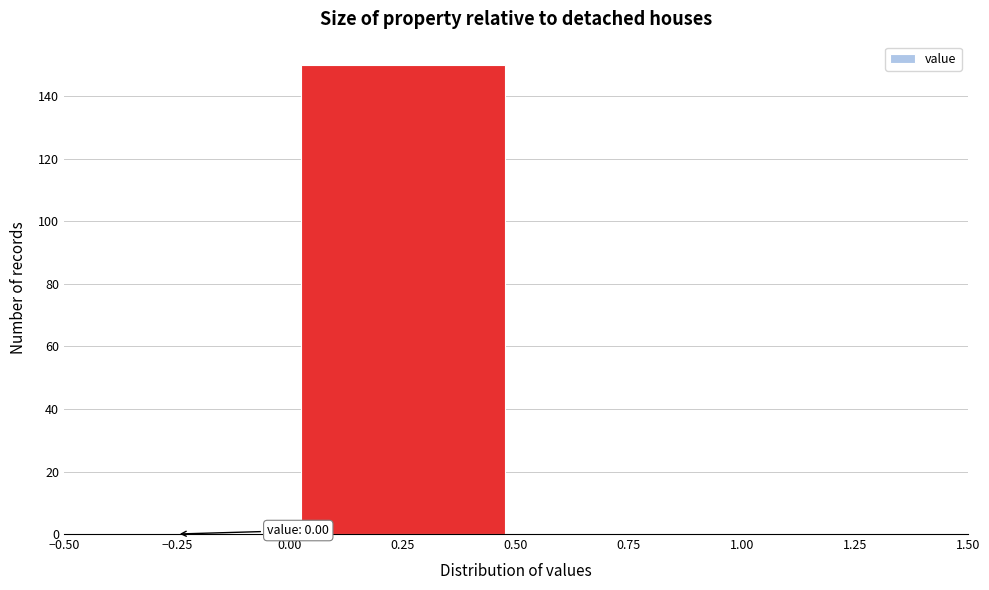

Over which range of the x-axis is the bar tallest?

0.00 to 0.50